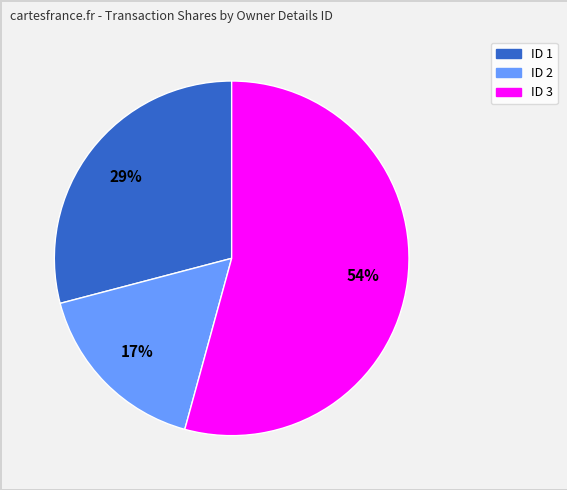

How many slices are in this pie chart?

3